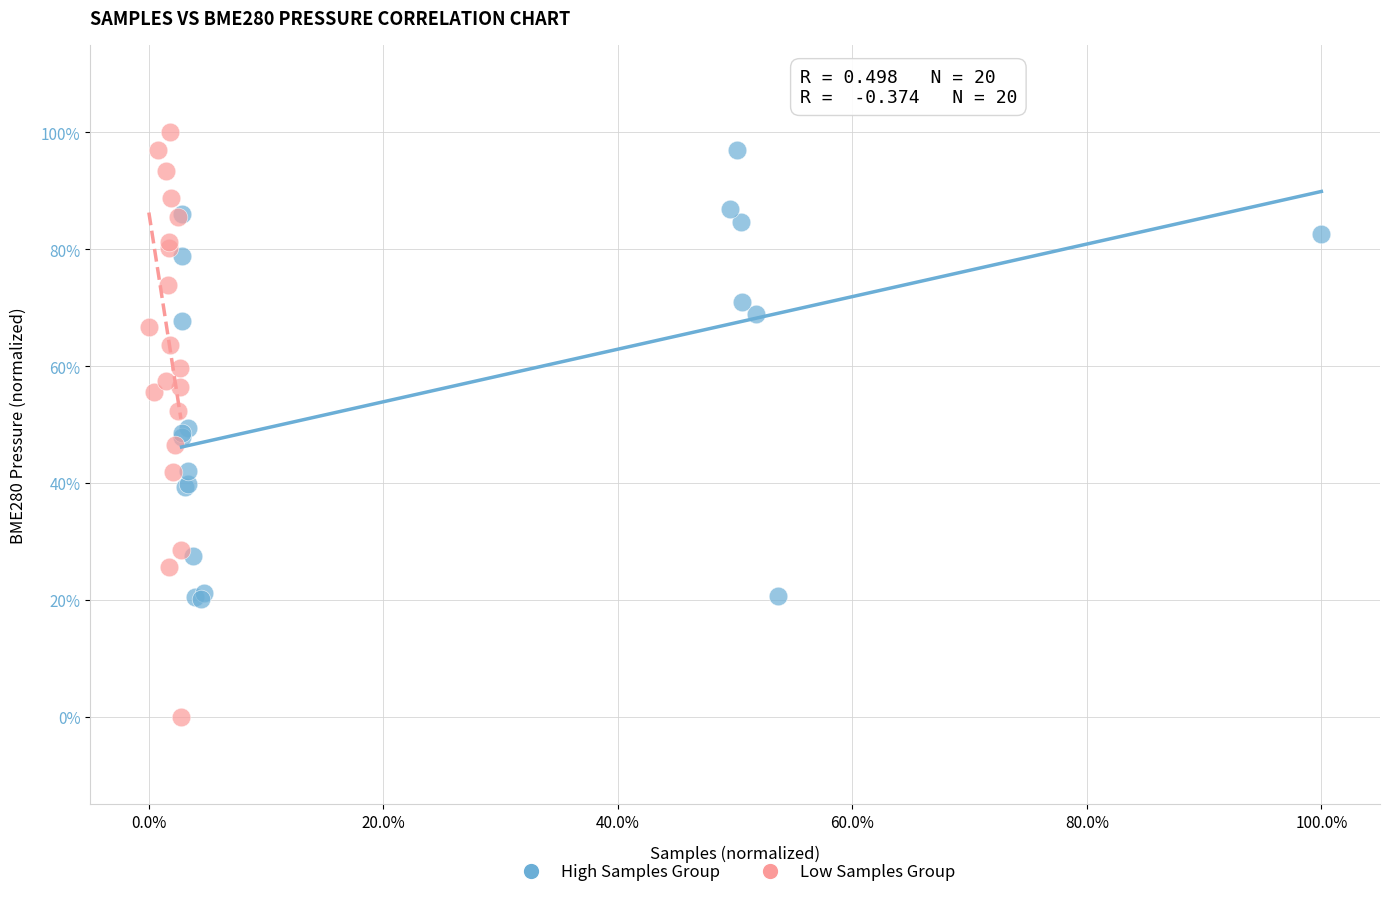

Which series reaches the minimum Y coordinate?

Low Samples Group